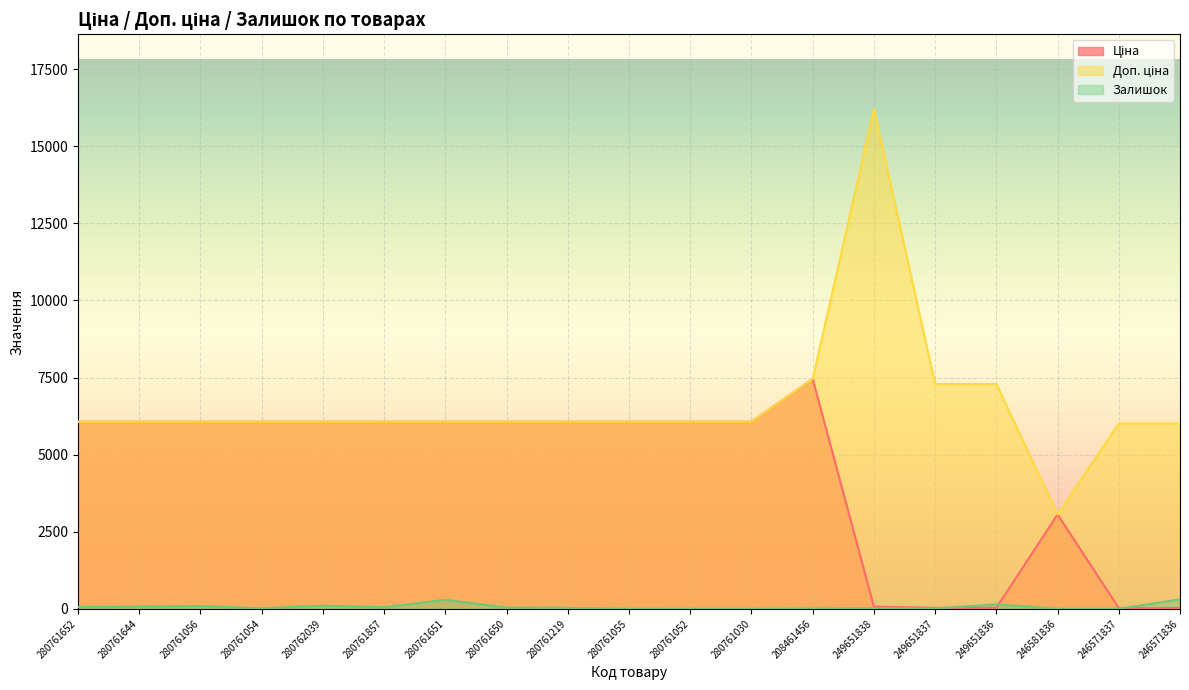

True or false: Залишок and Доп. ціна intersect in this chart.

False